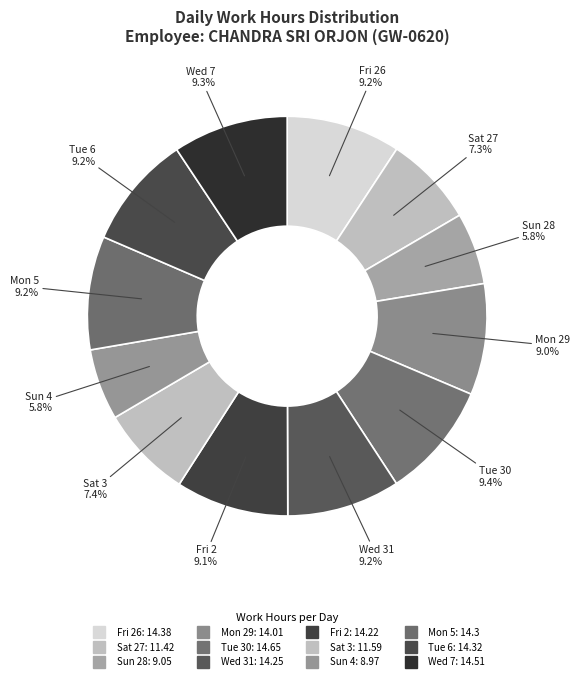

How many slices are in this pie chart?

12